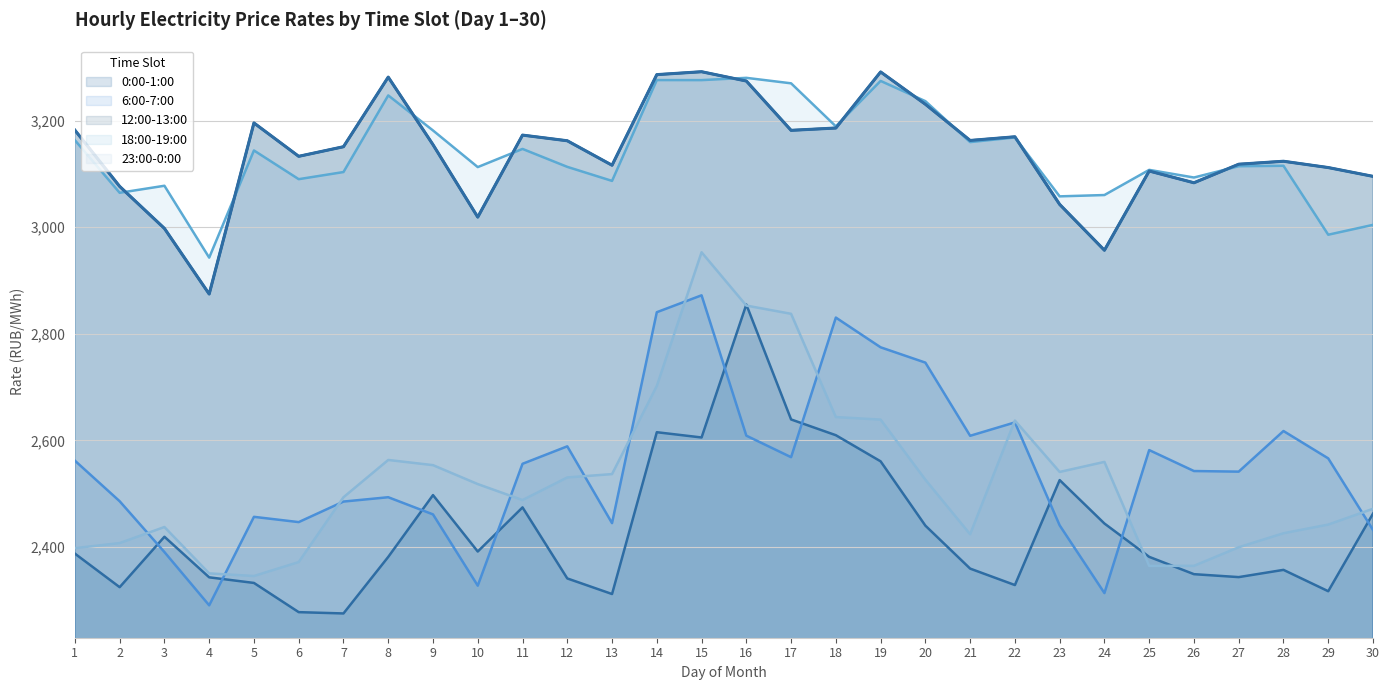

Which series has the largest total across all categories?

12:00-13:00